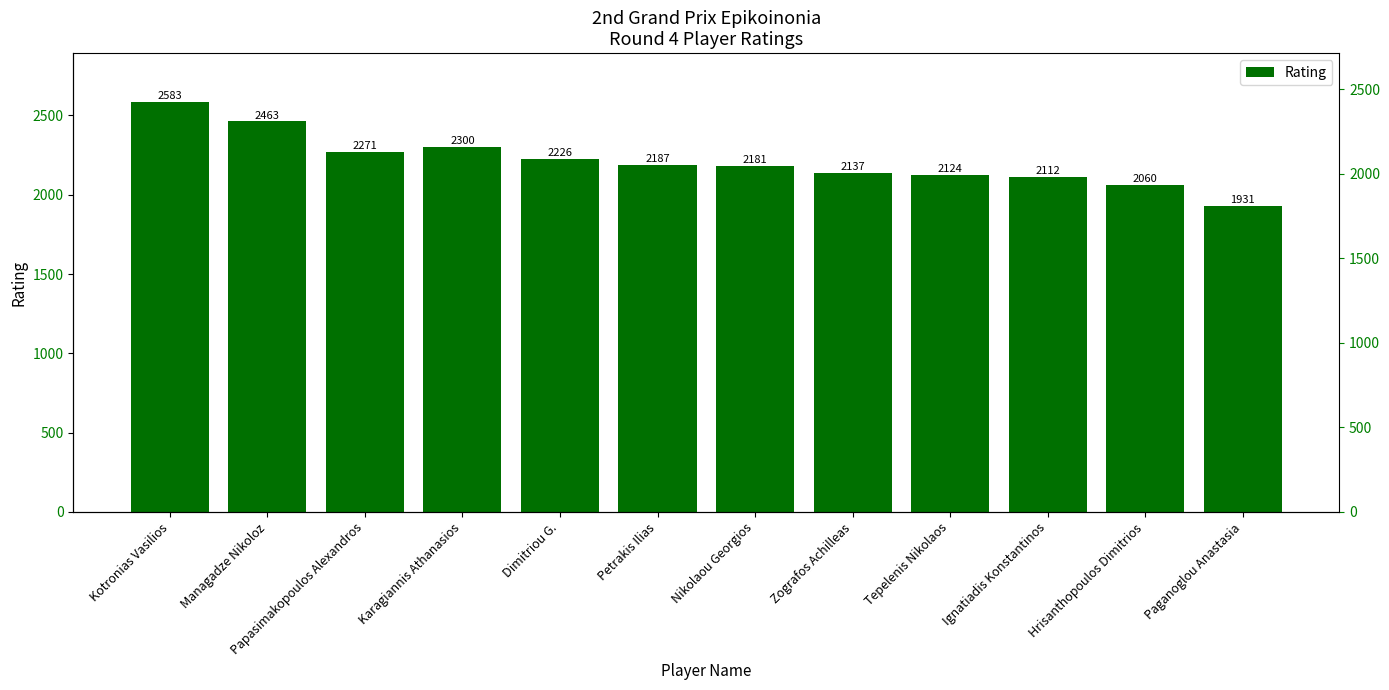

What is the ratio of the value at Hrisanthopoulos Dimitrios to the value at Papasimakopoulos Alexandros?

0.9